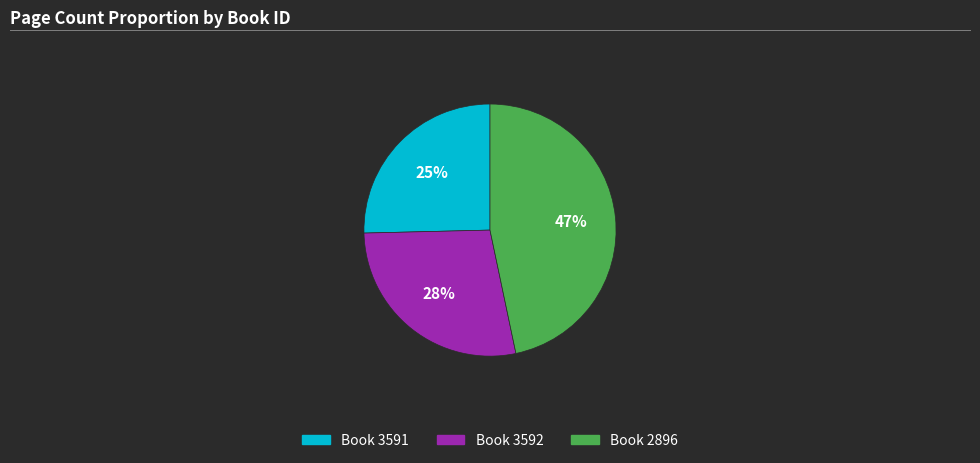

How many slices are in this pie chart?

3